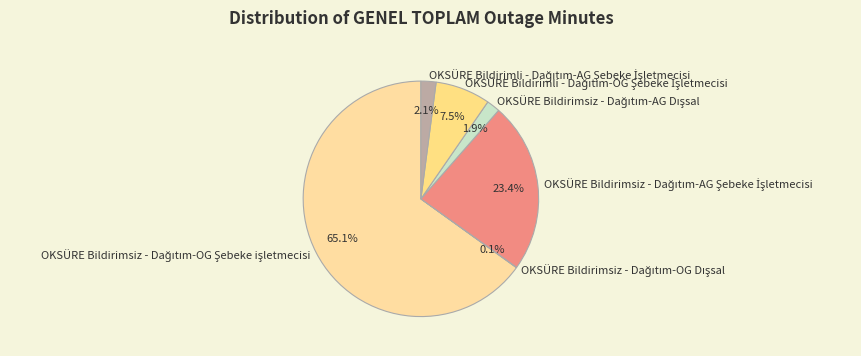

How many segments does this pie chart have?

6